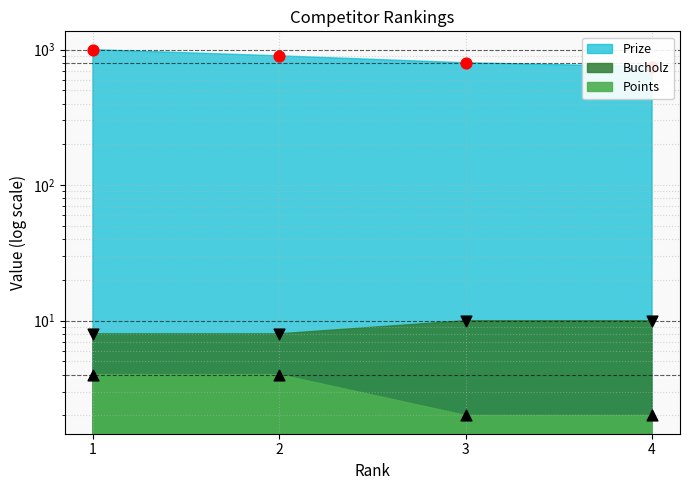

Which series has the widest spread of Y values?

Prize